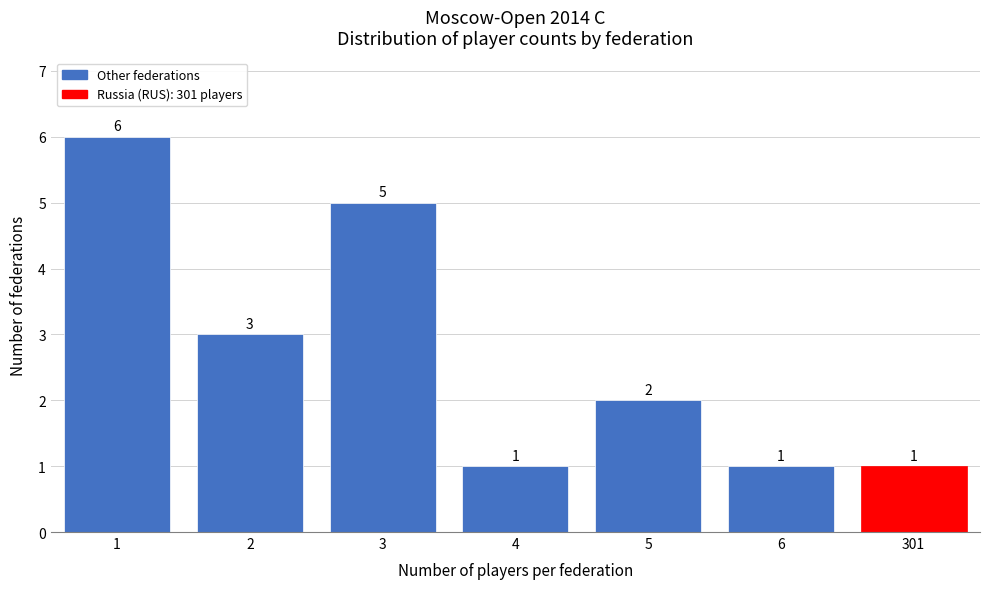

Reading right to left, transcribe all the data shown in this chart.

301=1	6=1	5=2	4=1	3=5	2=3	1=6